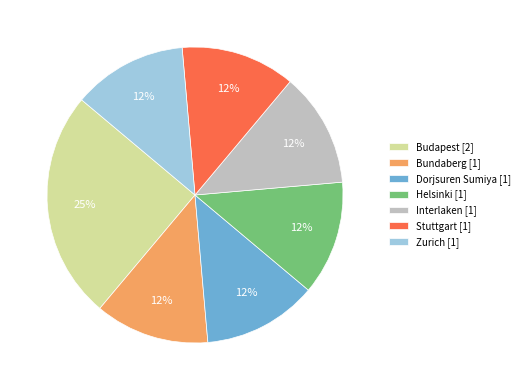

Is there a majority slice in this chart?

No